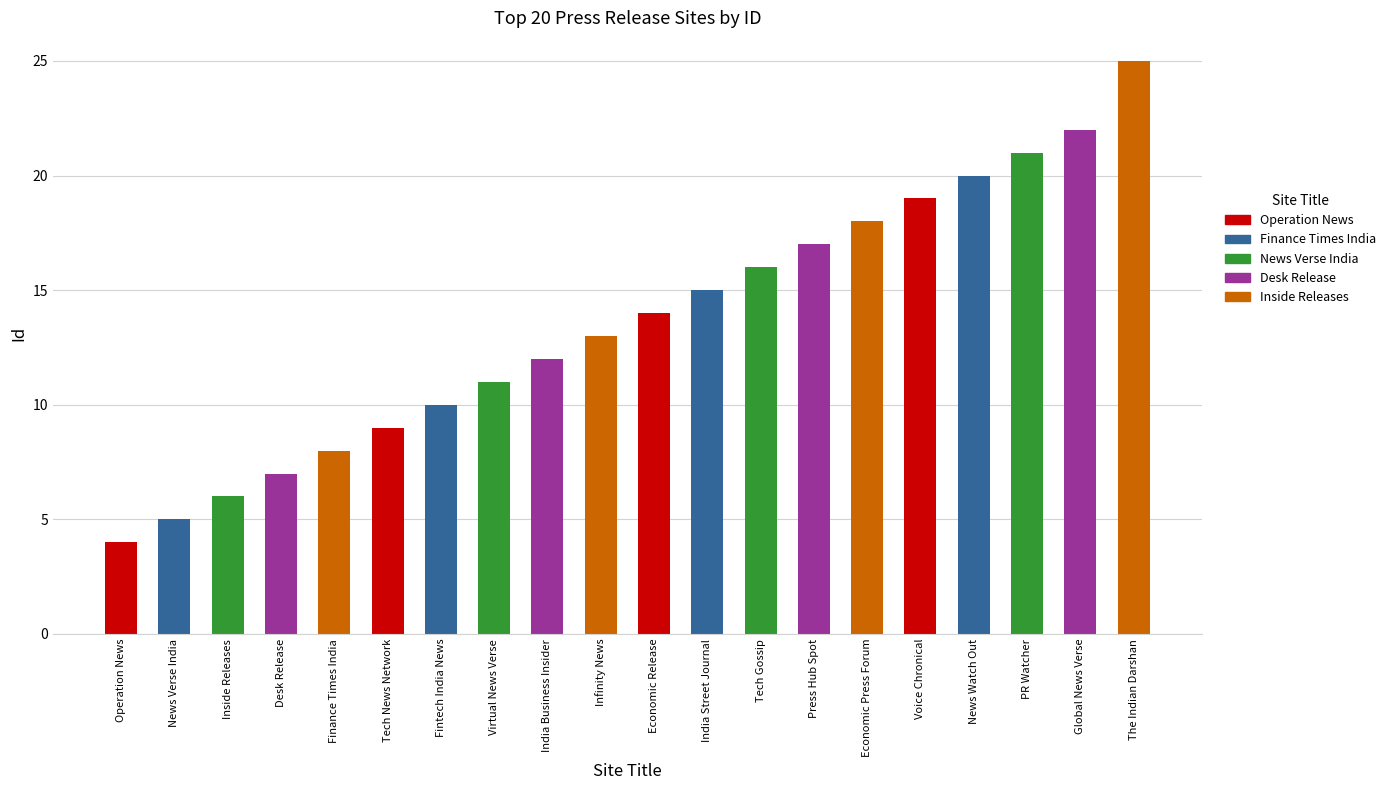

What is the label of the 2nd bar from the left?

News Verse India